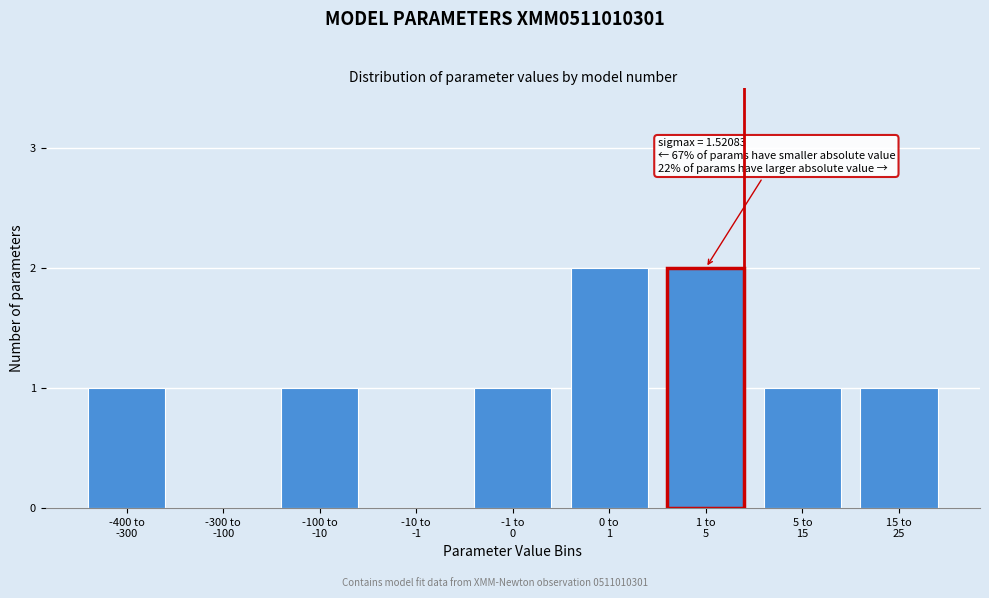

Count the number of categories in the chart.

9